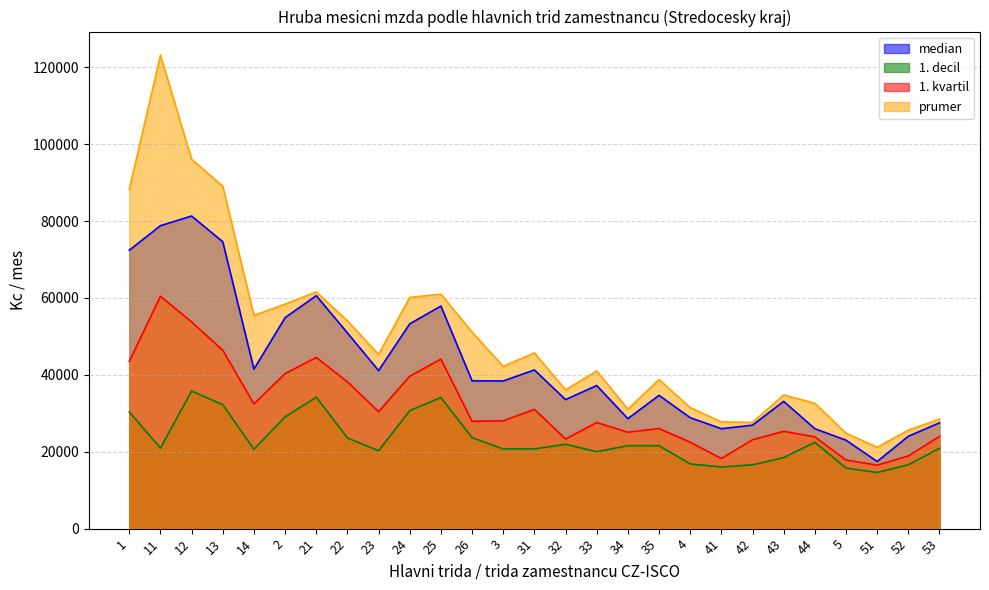

Reading left to right, list all the values displayed in this chart.

median: 1=72416.7	11=78792.6	12=81299.1	13=74603.7	14=41493.3	2=54870.0	21=60588.5	22=50900.0	23=41103.4	24=53272.1	25=57876.9	26=38439.2	3=38409.0	31=41270.5	32=33558.6	33=37216.9	34=28603.4	35=34671.8	4=28850.4	41=25994.9	42=26901.8	43=33101.1	44=25988.8	5=23001.5	51=17465.8	52=24019.2	53=27528.4
1. decil: 1=30330.5	11=20949.0	12=35793.2	13=32225.3	14=20658.3	2=29069.1	21=34182.3	22=23586.5	23=20248.9	24=30673.5	25=34097.6	26=23658.8	3=20731.2	31=20725.1	32=21952.8	33=19993.6	34=21576.8	35=21573.7	4=16821.1	41=16047.6	42=16593.8	43=18475.0	44=22455.5	5=15756.7	51=14600.0	52=16615.2	53=20881.1
1. kvartil: 1=43501.8	11=60442.6	12=53743.3	13=46398.6	14=32437.7	2=40313.7	21=44523.4	22=38182.2	23=30409.1	24=39638.9	25=44097.0	26=27915.7	3=28030.2	31=31009.7	32=23303.5	33=27599.9	34=25069.1	35=26029.6	4=22480.7	41=18232.9	42=23114.9	43=25300.9	44=23867.6	5=17828.9	51=16514.4	52=18906.7	53=23965.4
prumer: 1=88240.9	11=123119.4	12=96077.2	13=89043.6	14=55443.7	2=58388.4	21=61577.7	22=54039.0	23=45305.6	24=60125.2	25=60994.5	26=51124.1	3=42179.5	31=45696.9	32=36096.8	33=40994.0	34=31073.6	35=38767.7	4=31466.9	41=27763.1	42=27626.6	43=34774.3	44=32601.9	5=24828.4	51=21151.5	52=25609.6	53=28476.2